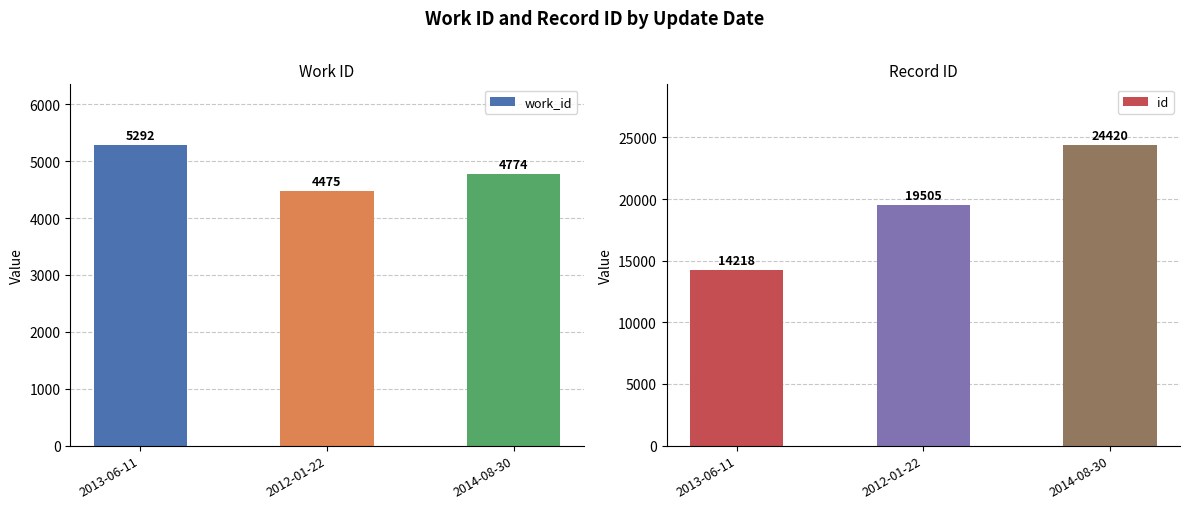

Which category has the highest value in the work_id series?

2013-06-11